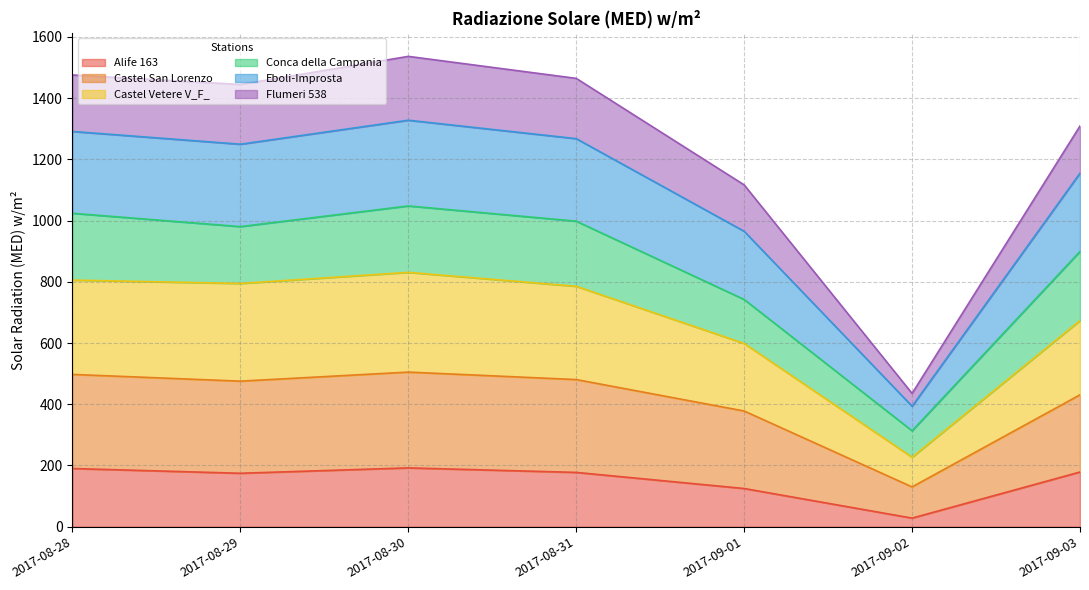

What is the total value across all series at 2017-08-29?

1444.6